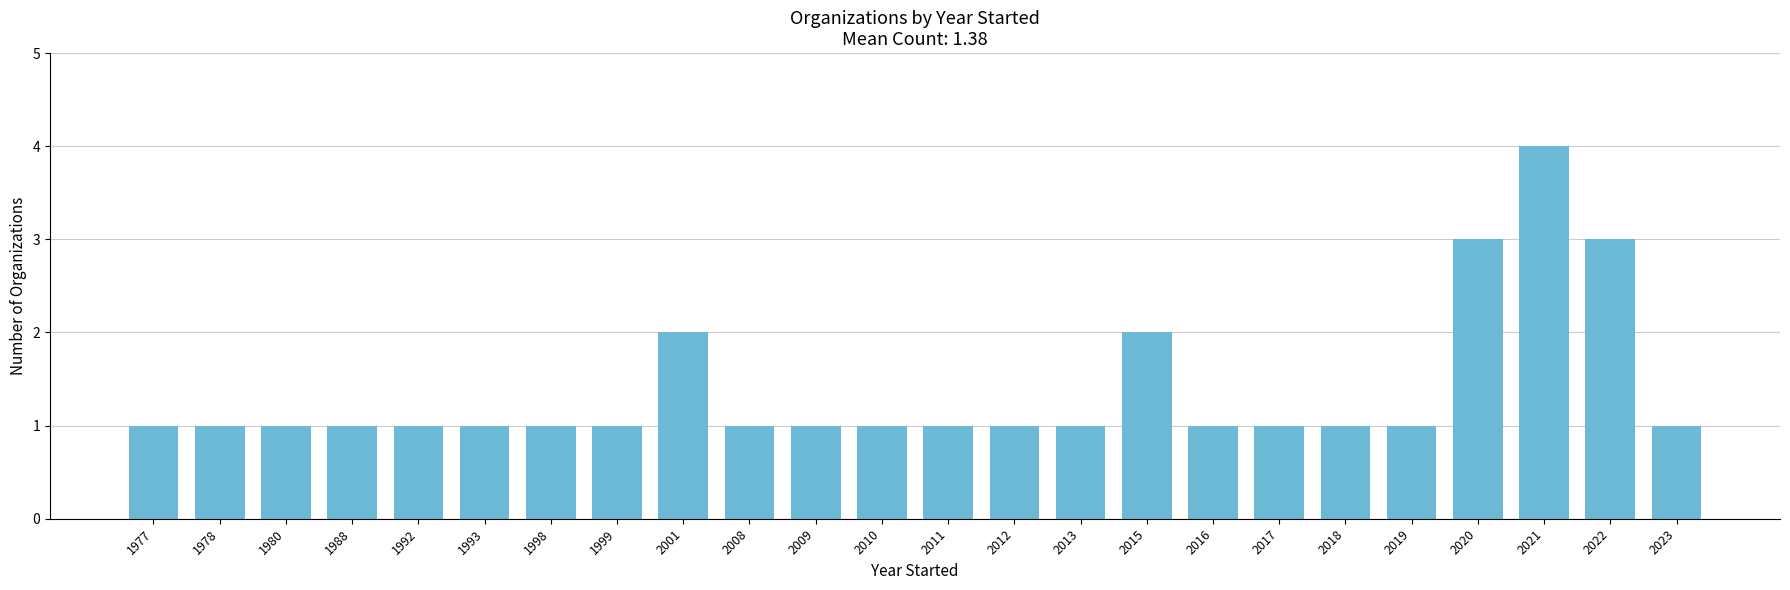

What value does the data have at 1977?

1